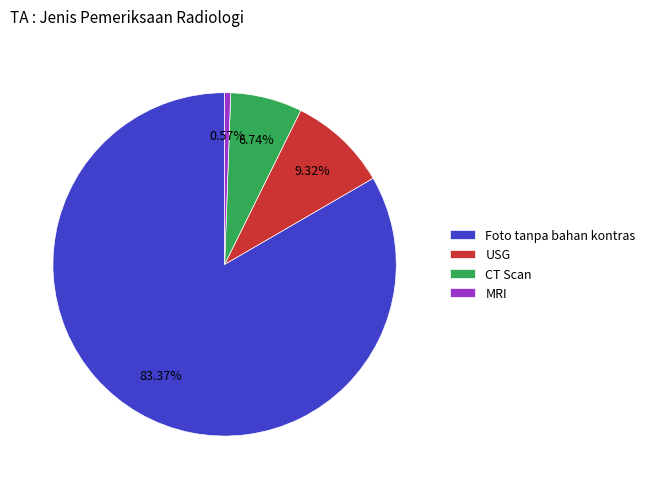

Does any single category account for the majority?

Yes